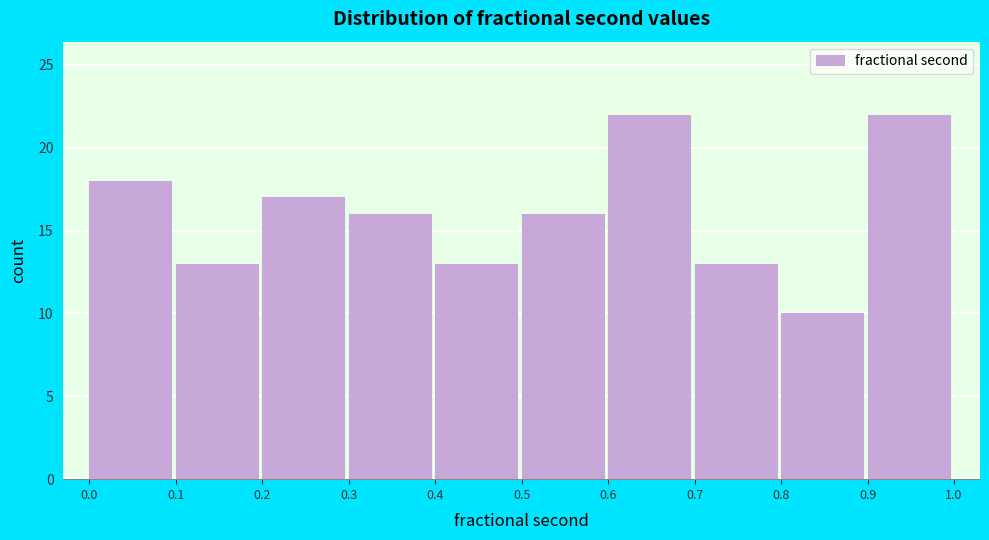

Reading left to right, what are all the values shown in this chart?

0.0=18	0.1=13	0.2=17	0.3=16	0.4=13	0.5=16	0.6=22	0.7=13	0.8=10	0.9=22